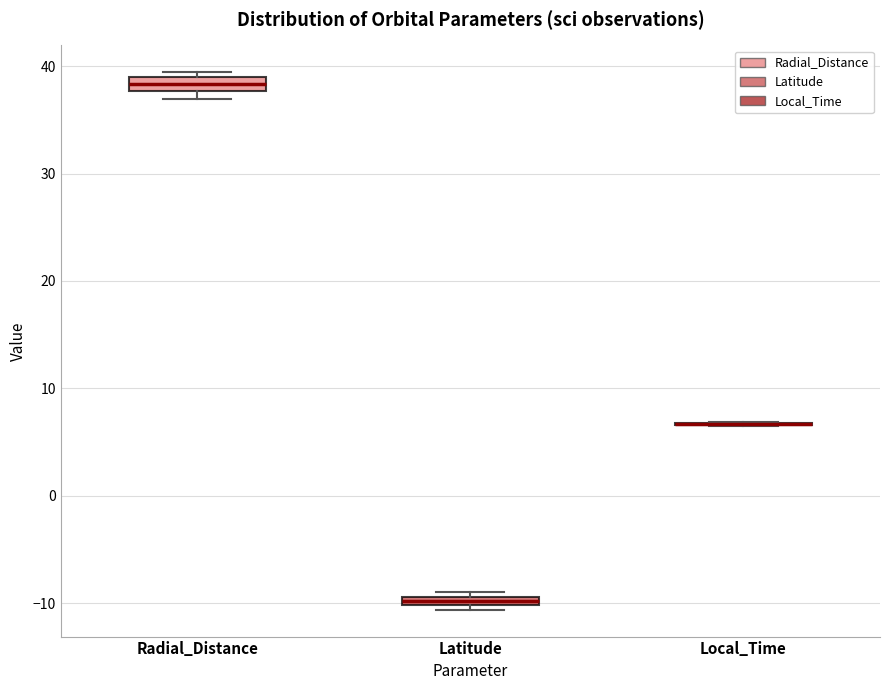

Where is the lower edge of the box for Radial_Distance on the y-axis? The values are not printed on the chart, so give them approximately, as read against the axis.

38